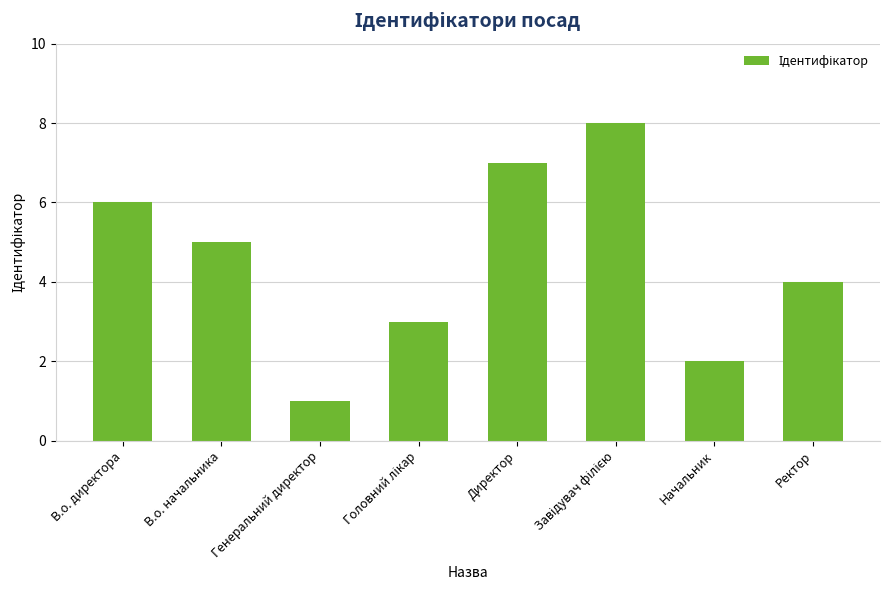

What is the label of the 3rd bar from the left?

Генеральний директор